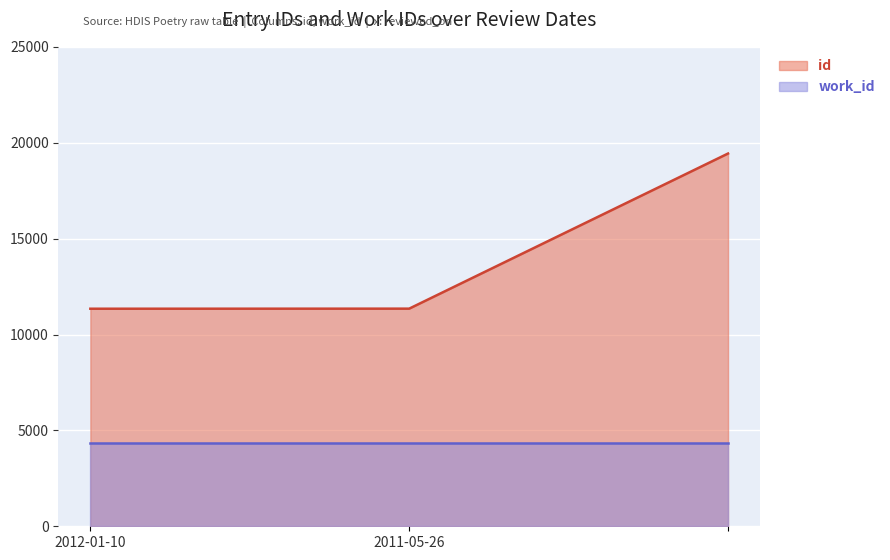

The chart shows a value of 3902 at 2012-01-10. True or false?

False